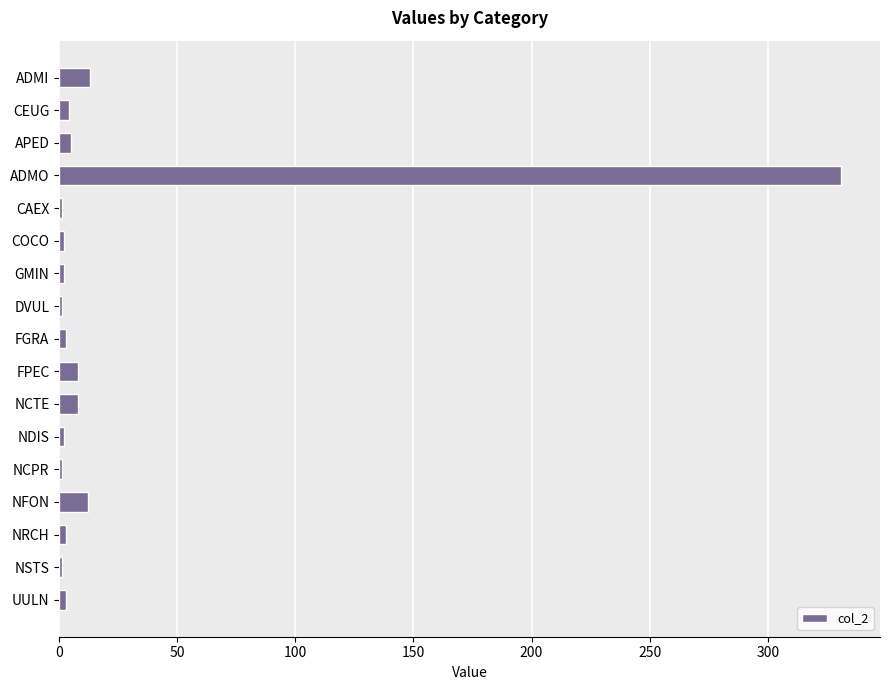

What is the sum of all values?

400